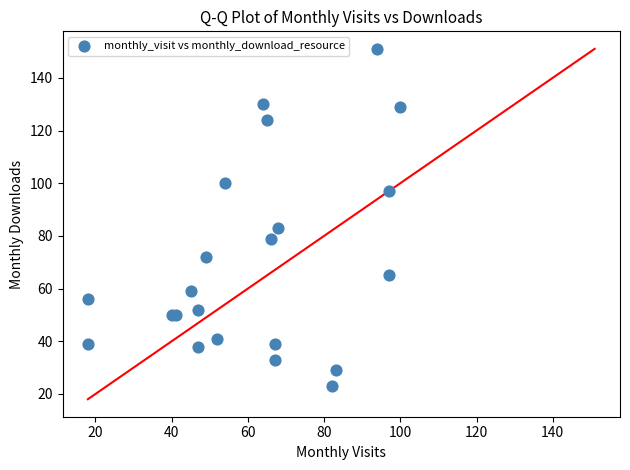

What Y value in the scatter plot is closest to 87?

83